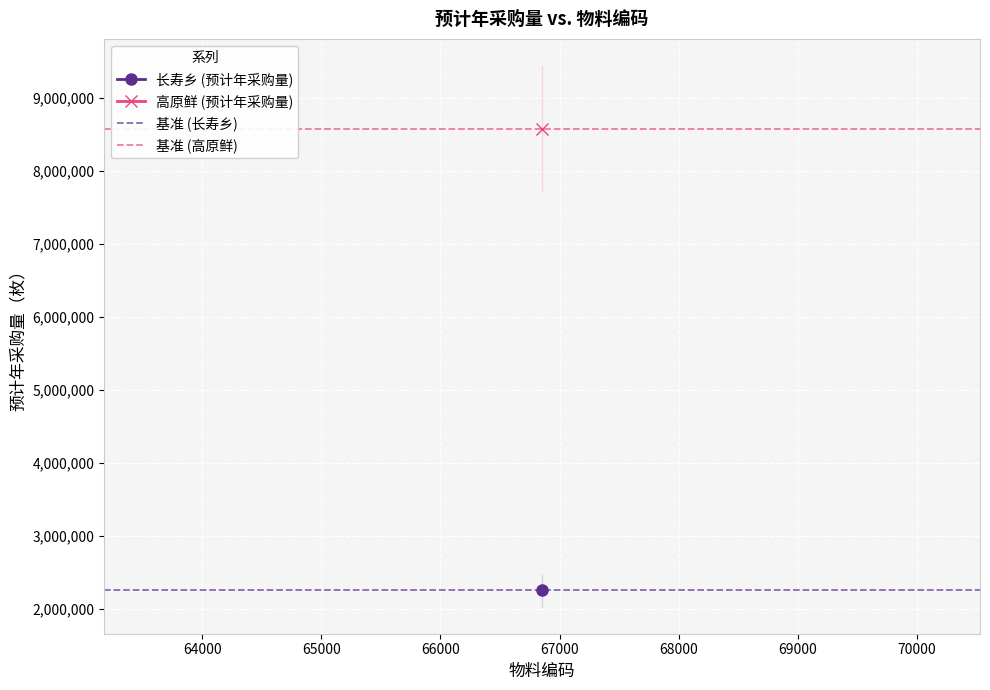

Reading left to right, extract all data points from this chart.

基准 (长寿乡): 2250000	2250000
基准 (高原鲜): 8584200	8584200